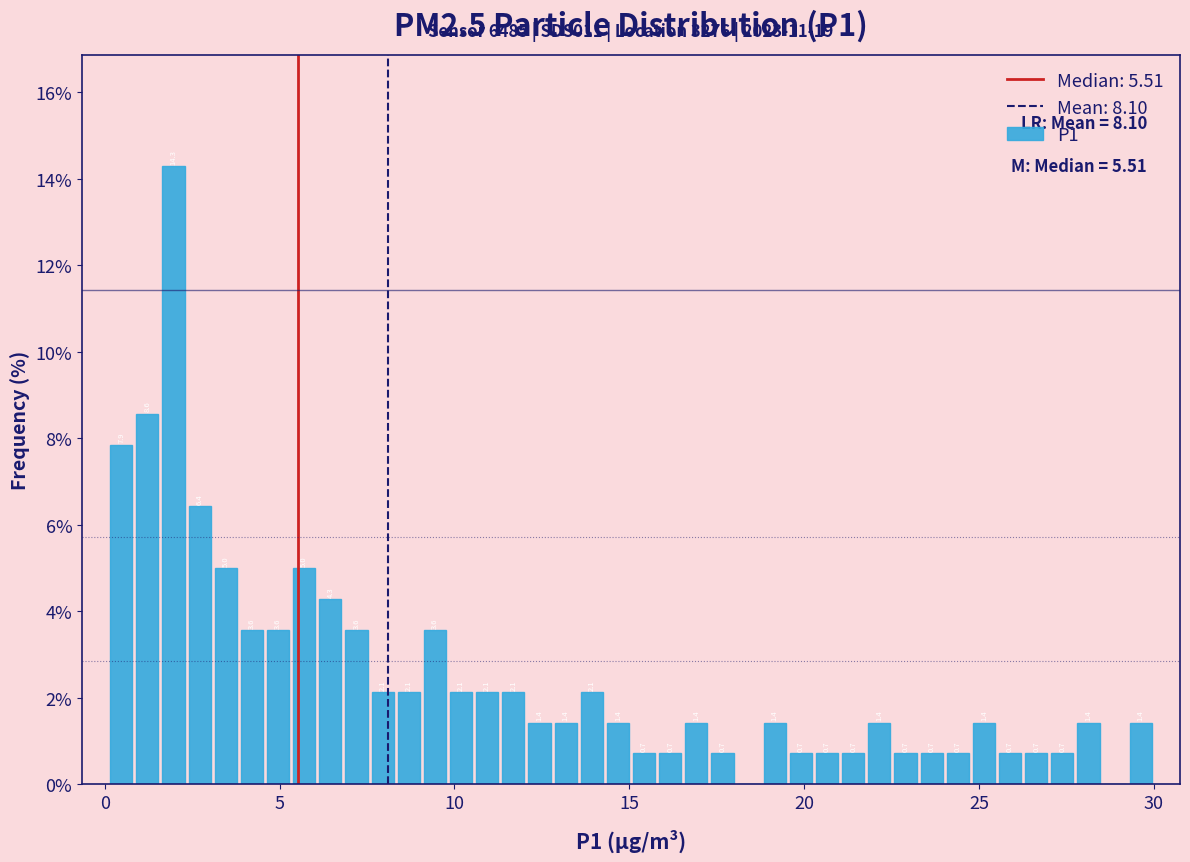

Around what value on the x-axis is the tallest bar? Give the approximate position of its centre, as read against the axis.

2.0